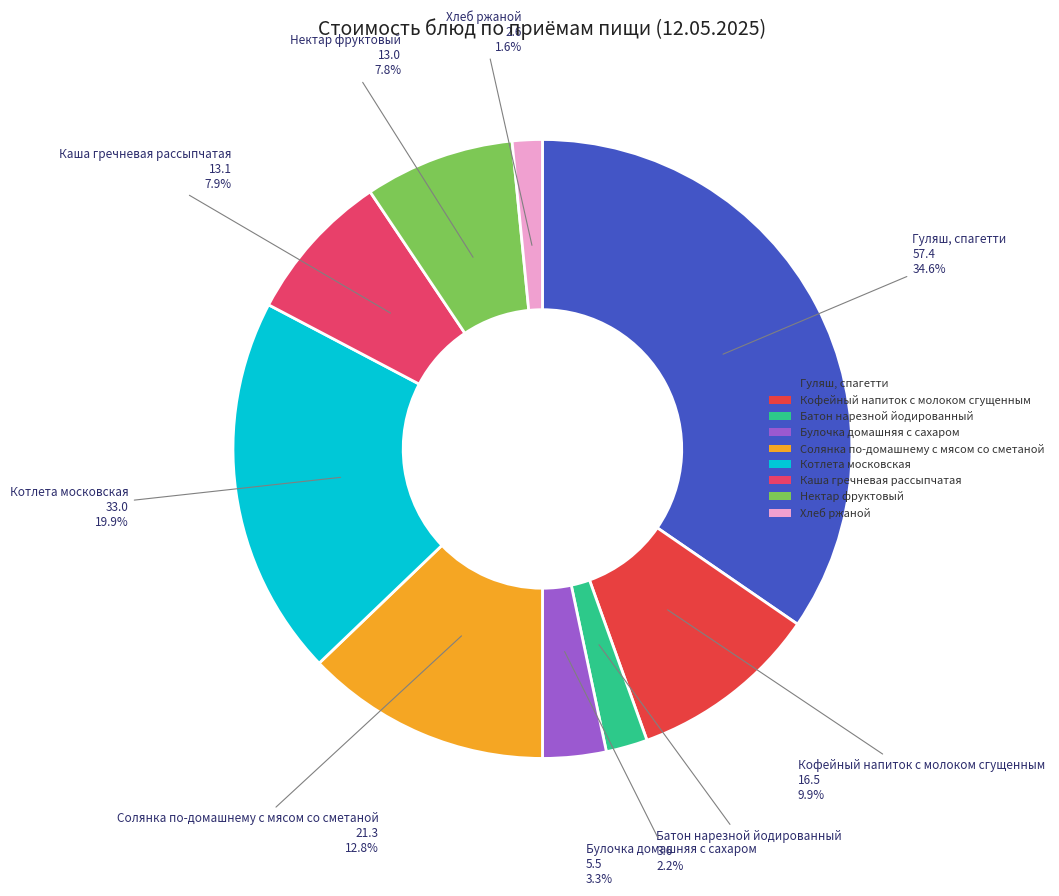

What is the smallest slice in the pie chart?

Хлеб ржаной